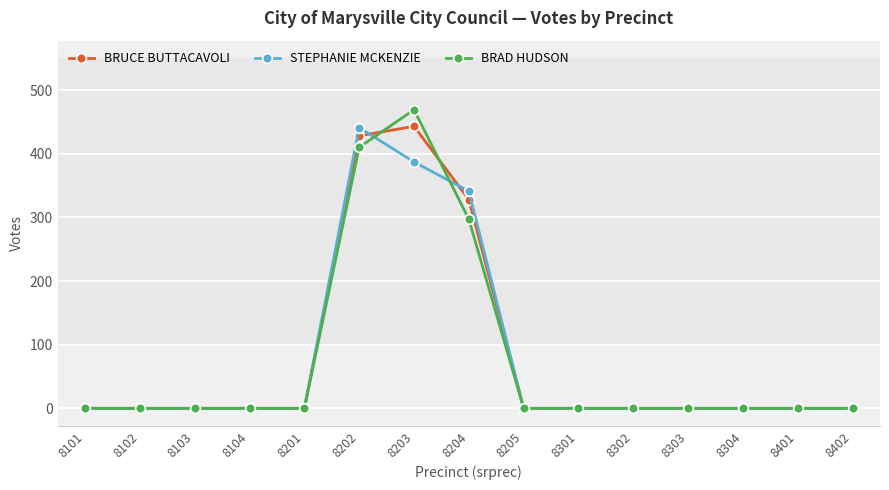

What is the sum of all BRUCE BUTTACAVOLI values?

1199